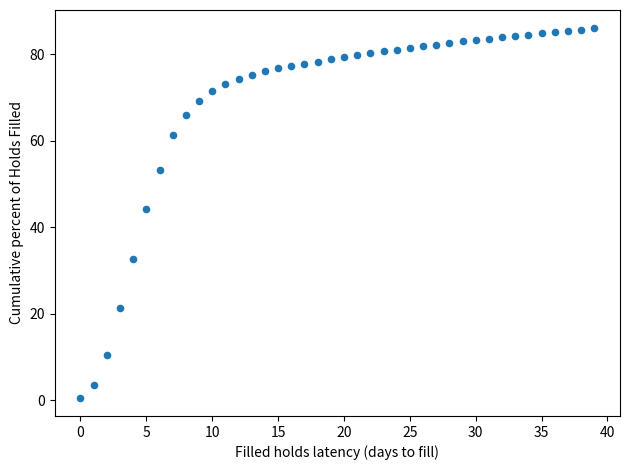

What Y value in the scatter plot is closest to 43?

44.2